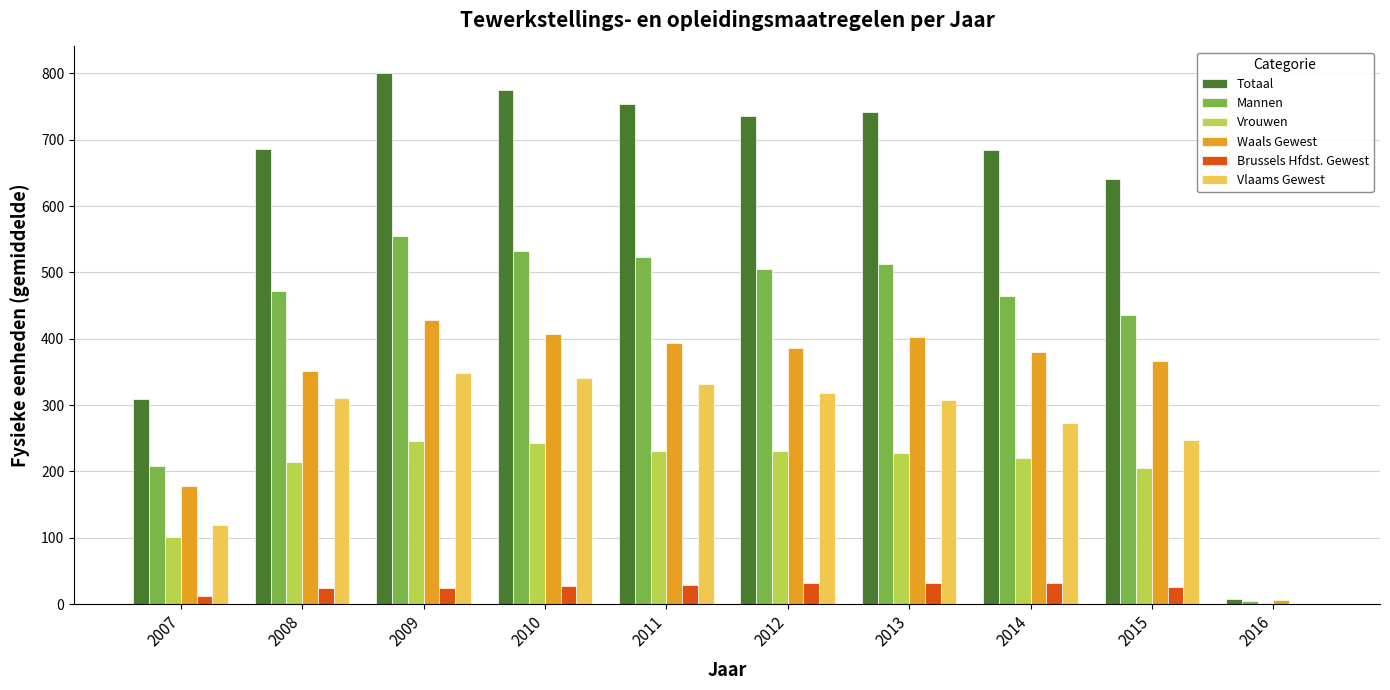

What is the total value across all series at 2014?

2053.5